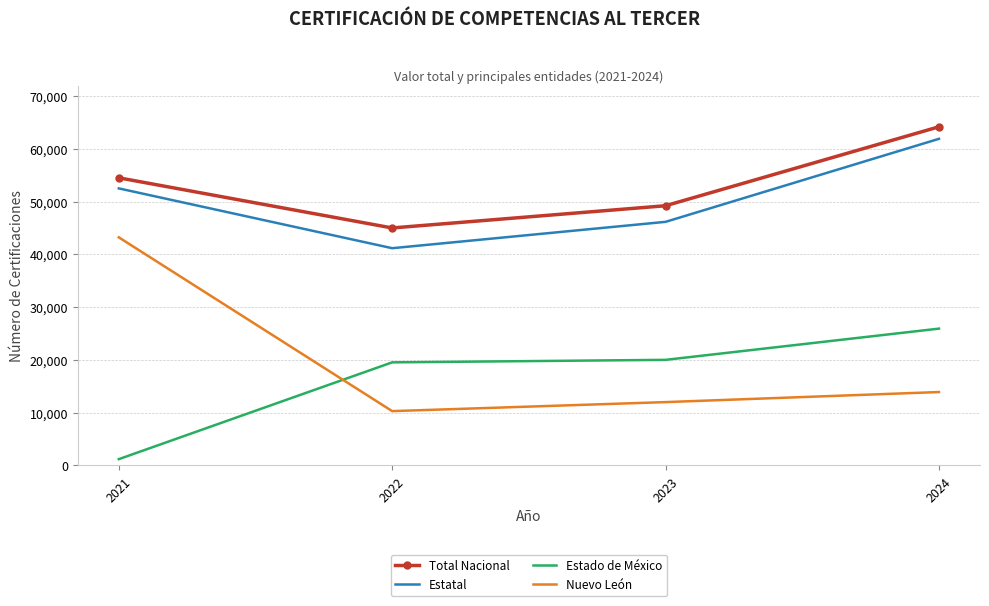

What is the difference between the maximum and minimum values in the Estado de México series?

24762